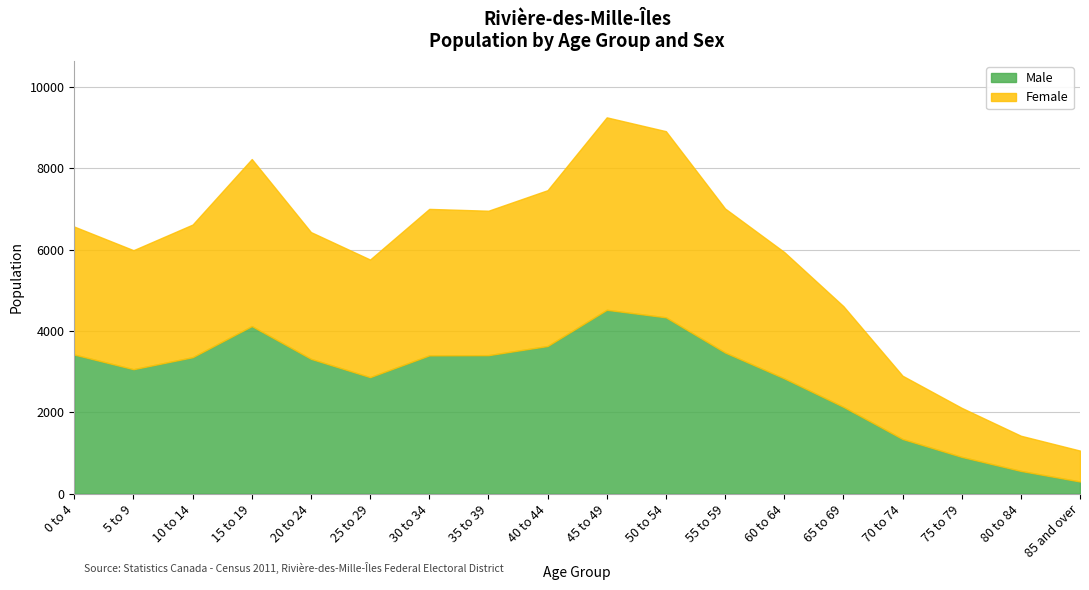

Which series has the largest total across all categories?

Female